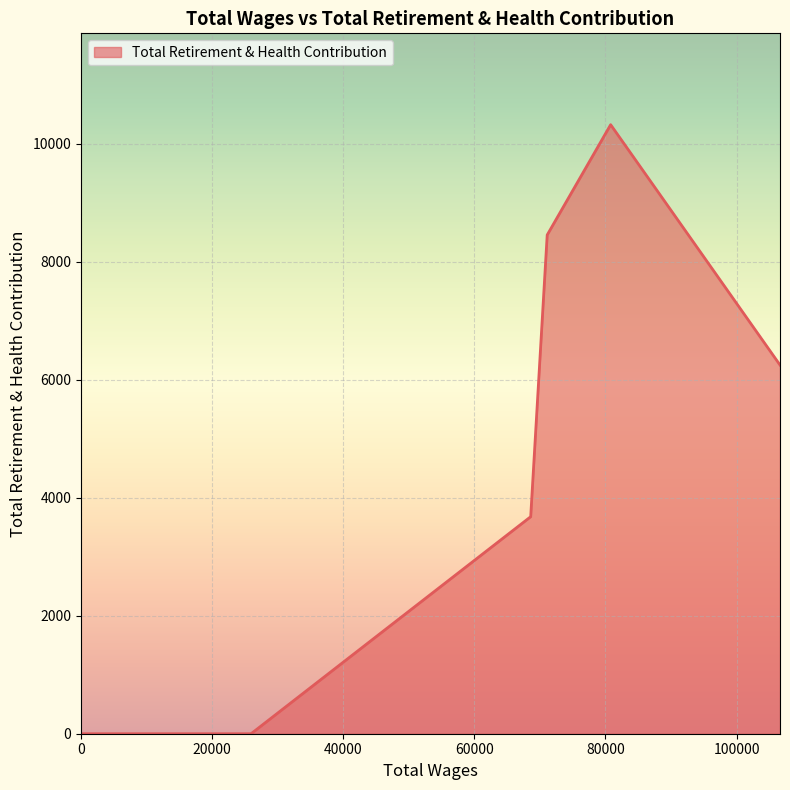

Reading left to right, extract all data points from this chart.

106628.0=6247	80793.0=10319	71115.0=8451	68596.0=3677	25942.0=0	25738.0=0	24492.0=0	6418.0=0	0.0=0	0.0=0	0.0=0	0.0=0	0.0=0